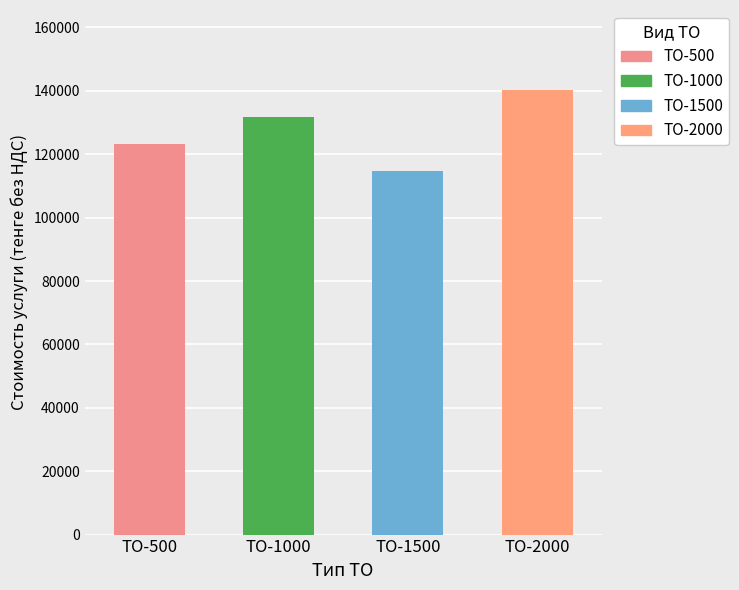

The chart shows a value of 240895 at ТО-2000. True or false?

False